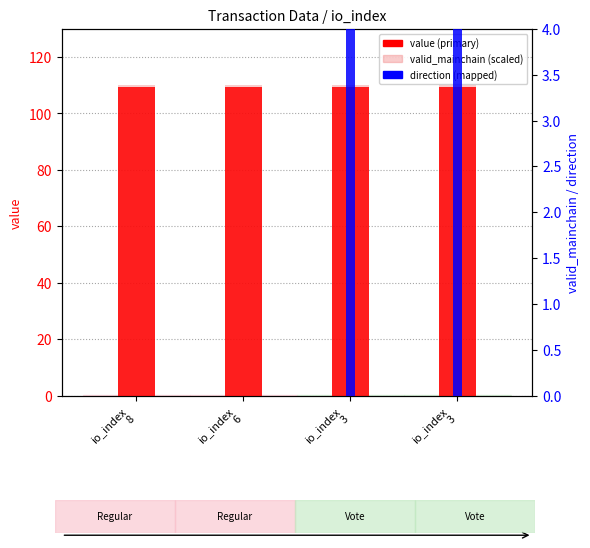

How many values in direction are above zero?

2